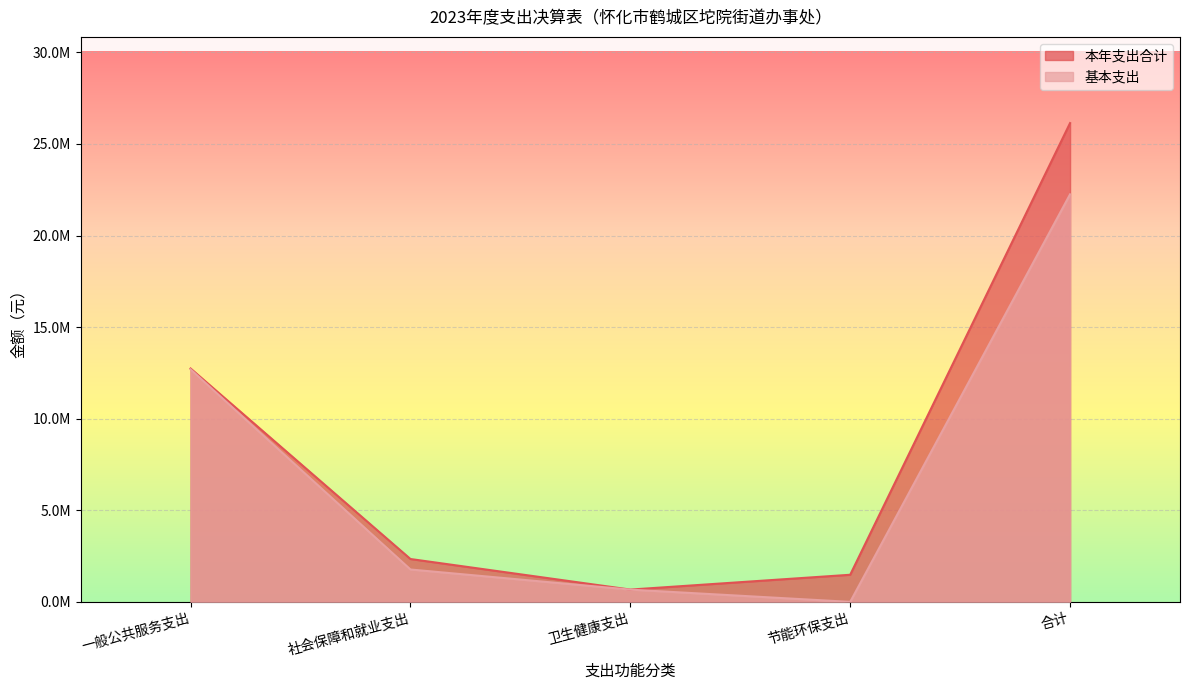

At which category is the sum across all series the highest?

合计